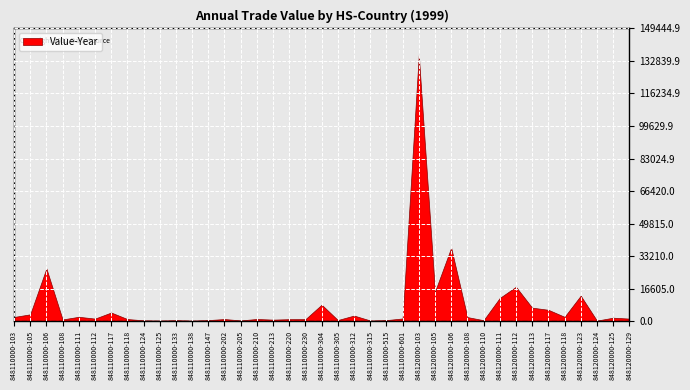

What value does the data have at 848120000-117, to the nearest 50?

5750